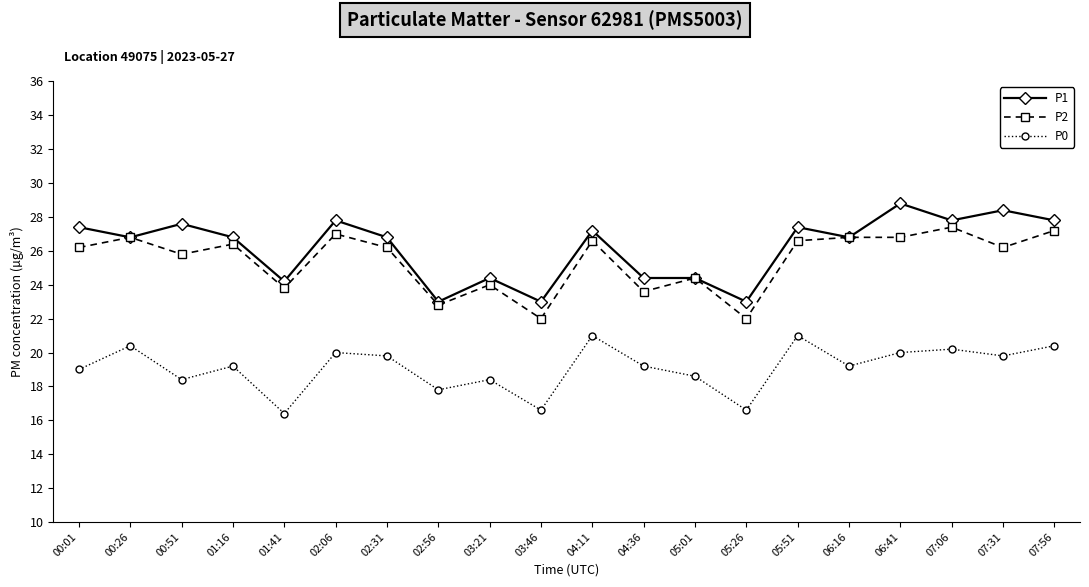

The P2 series shows 37.7 at 05:51. True or false?

False